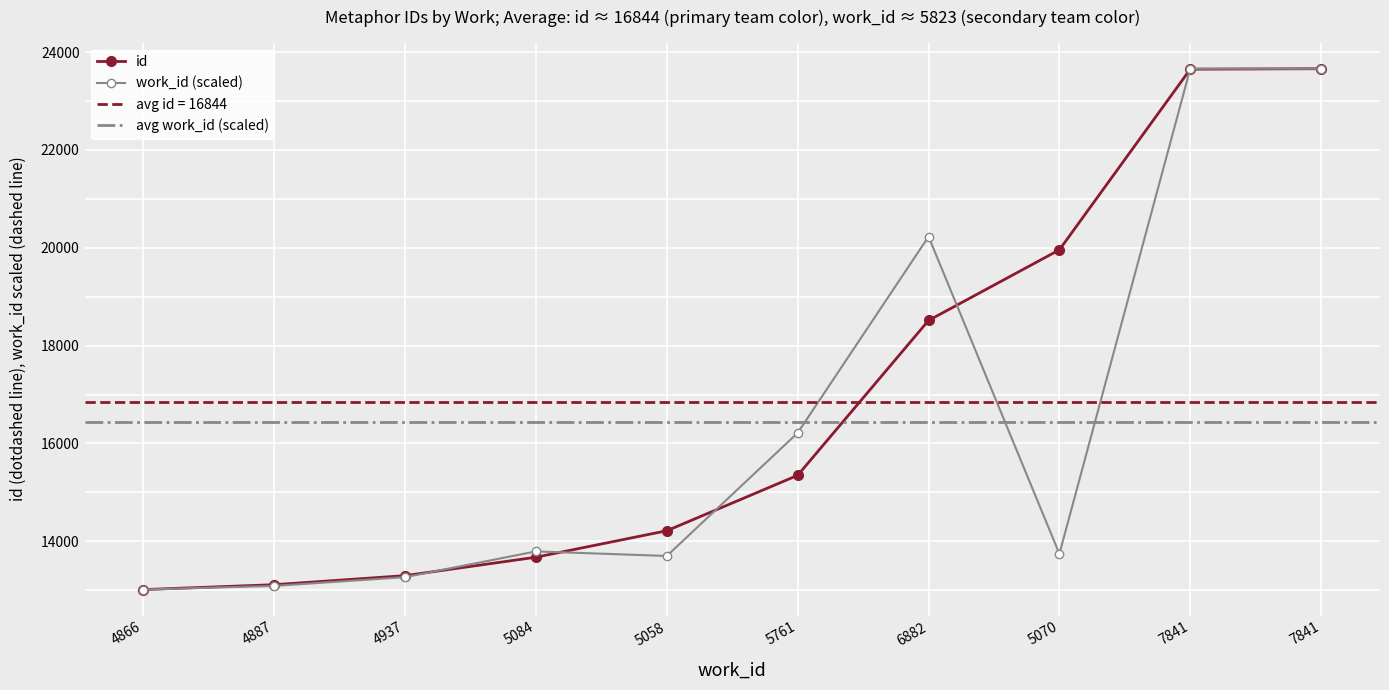

What is the label of the 9th point from the left?

7841